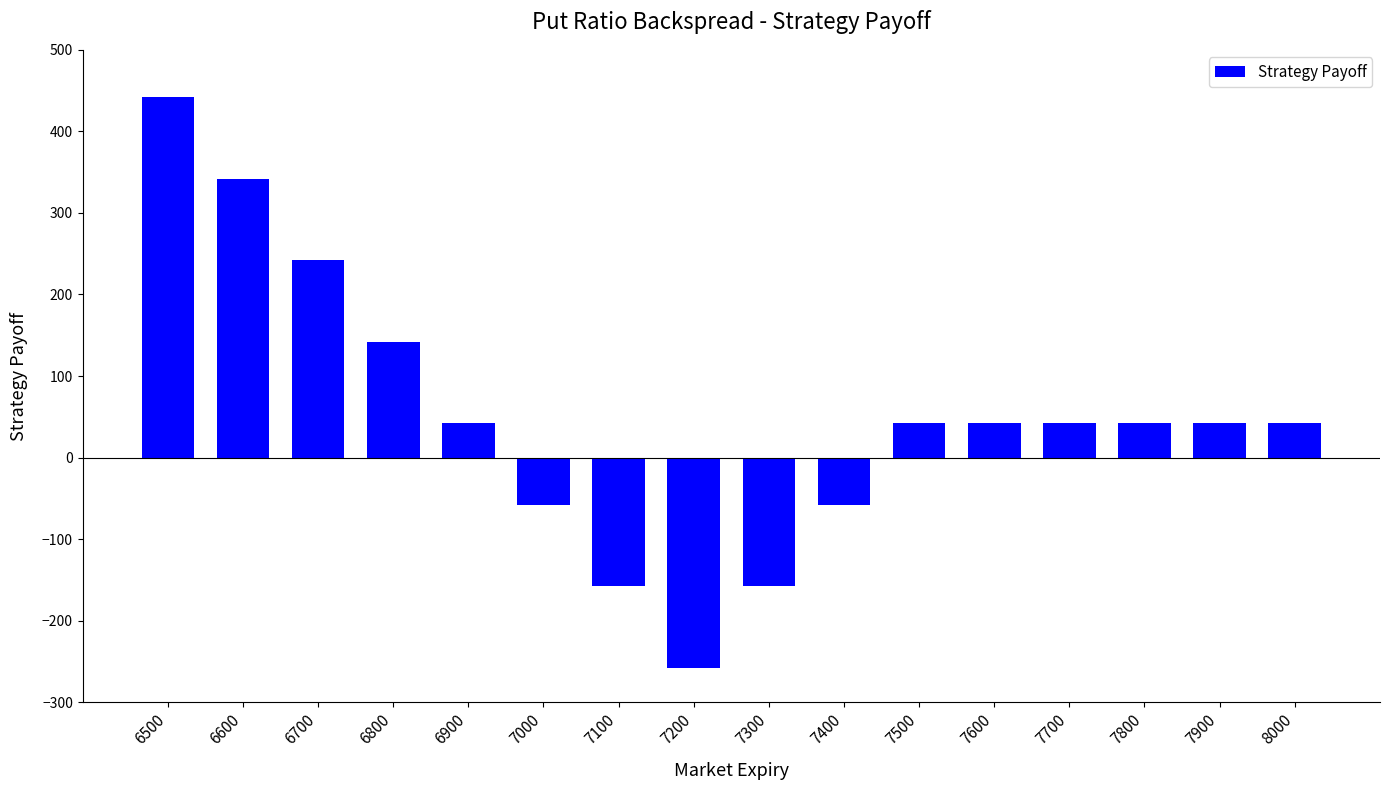

What is the maximum value shown in the chart?

442